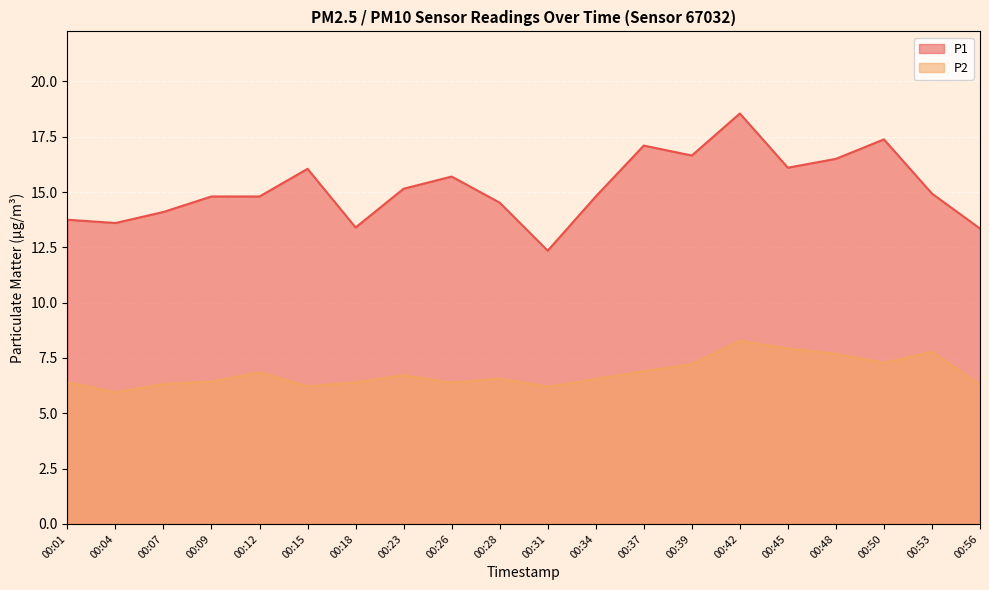

Where is the first local minimum for P1?

00:04